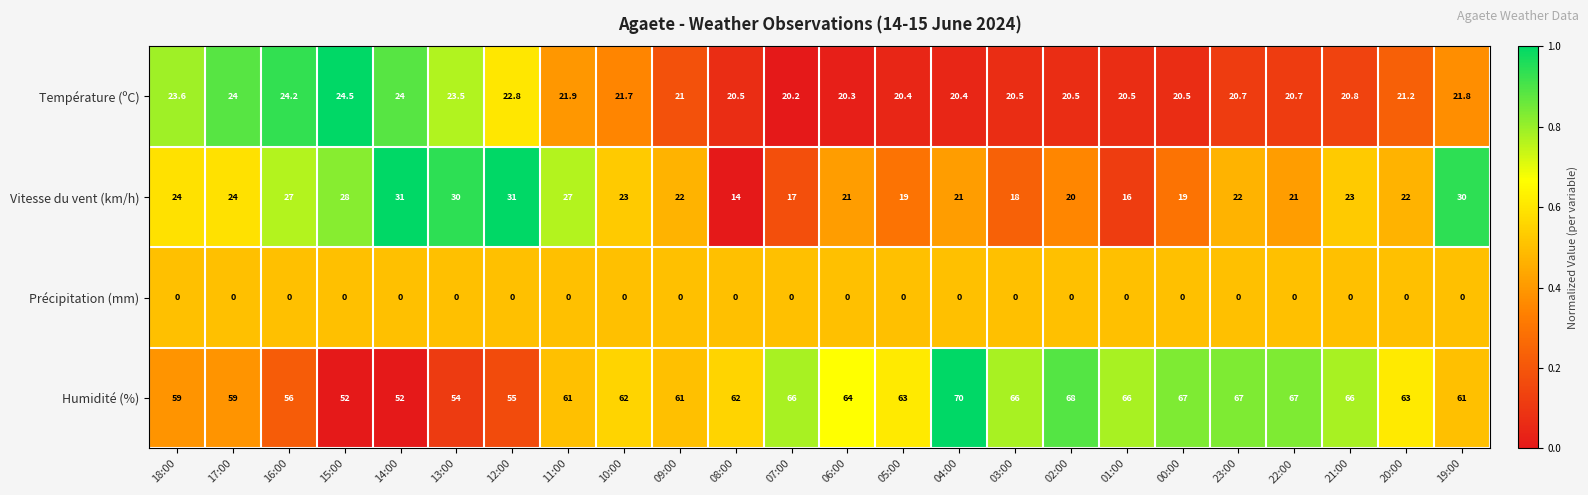

At which category does the chart reach its peak across all series?

04:00